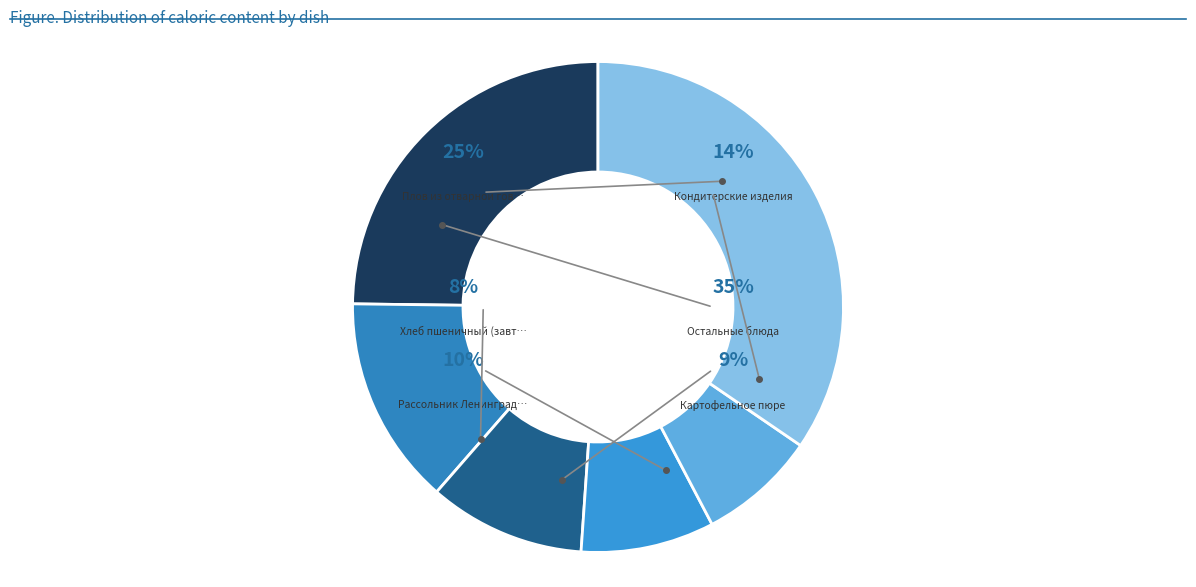

To the nearest percent, what is the combined percentage of Хлеб пшеничный (обед) and Рыба тушенная в томате?

15%